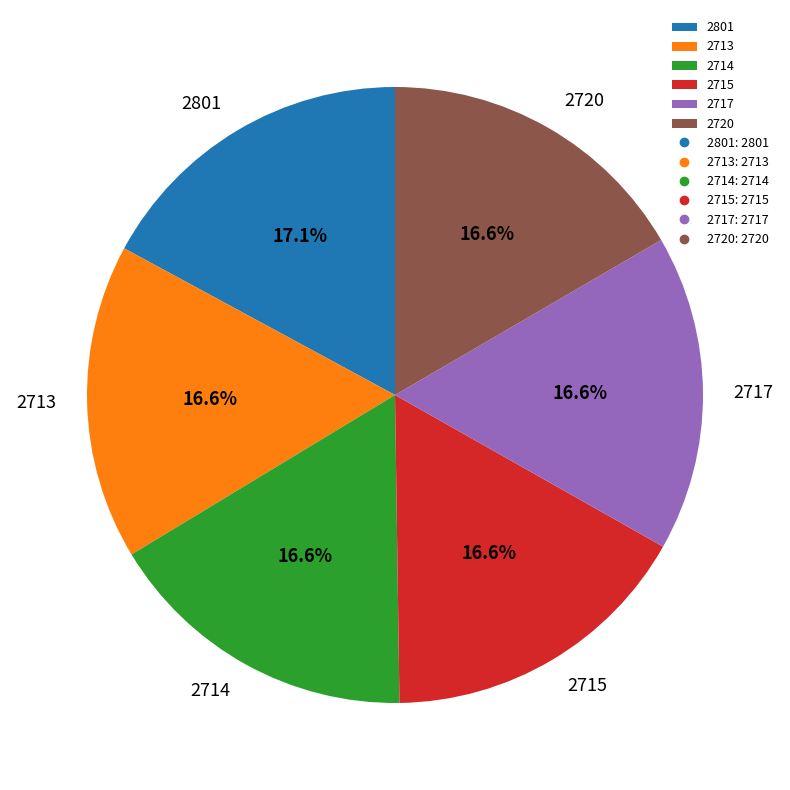

Does 2717 represent more than half of the total?

No